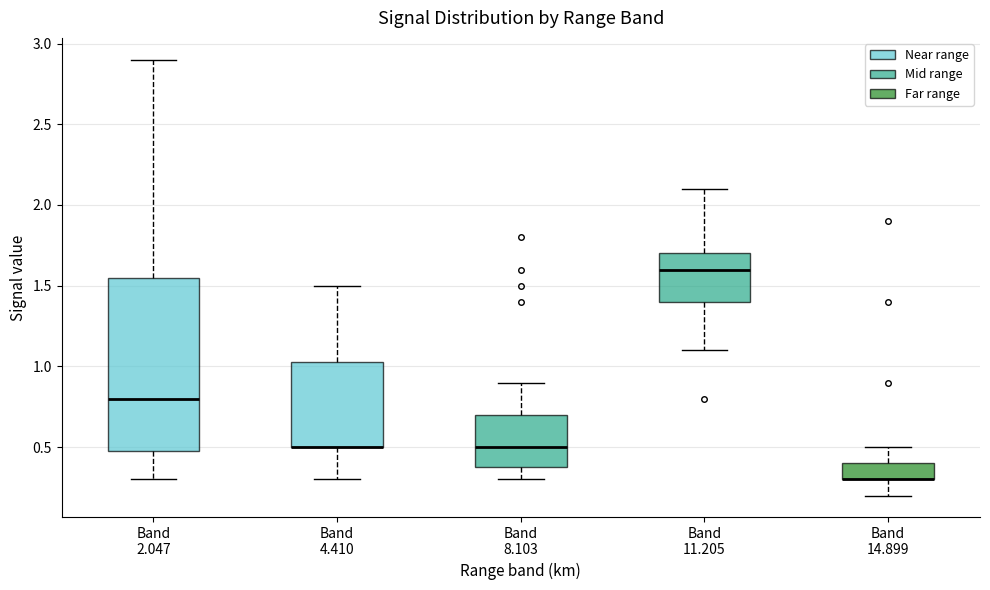

Where is the upper edge of the box for Band 2.047 on the y-axis? The values are not printed on the chart, so give them approximately, as read against the axis.

1.55